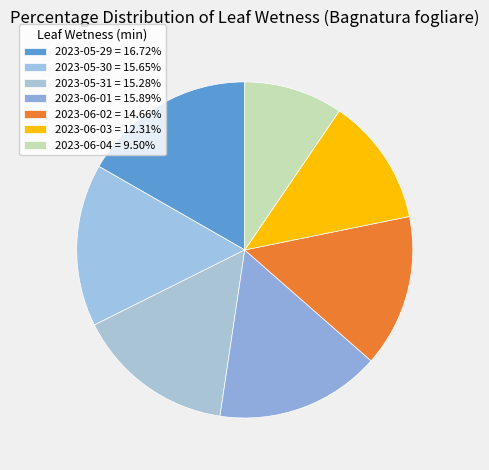

Which category has the smallest portion of the pie?

2023-06-04